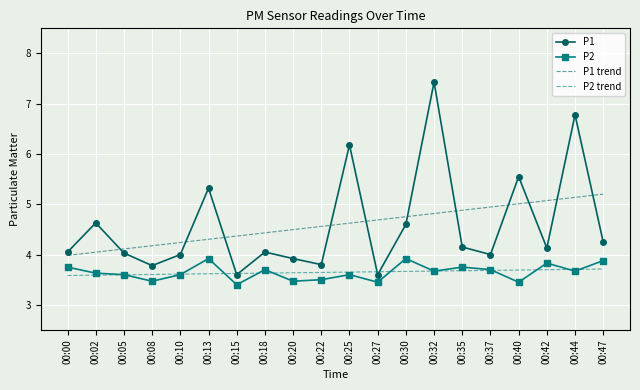

The value of P2 trend at 00:47 is 5.5. True or false?

False